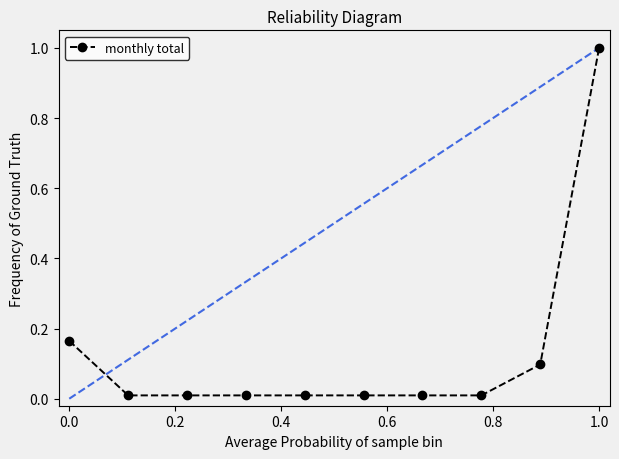

What is the greatest value displayed?

1.0